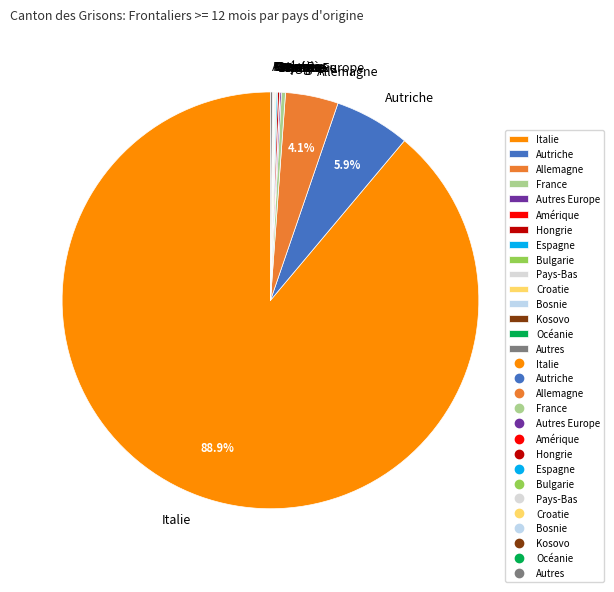

What portion of the pie excludes Allemagne?

95.9%